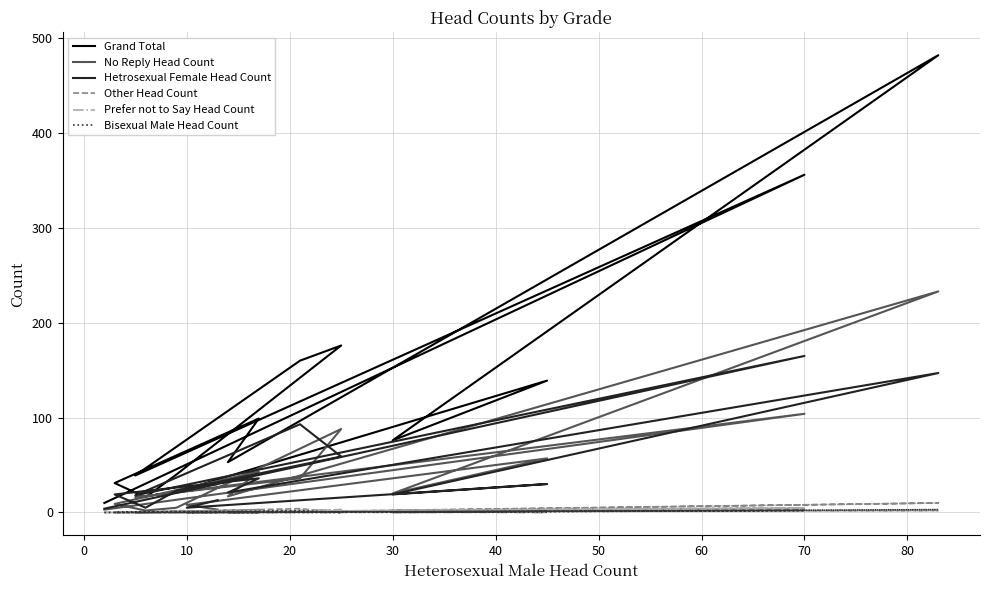

At 30, list the series in order from largest to smallest.

Grand Total, No Reply Head Count, Hetrosexual Female Head Count, Other Head Count, Prefer not to Say Head Count, Bisexual Male Head Count